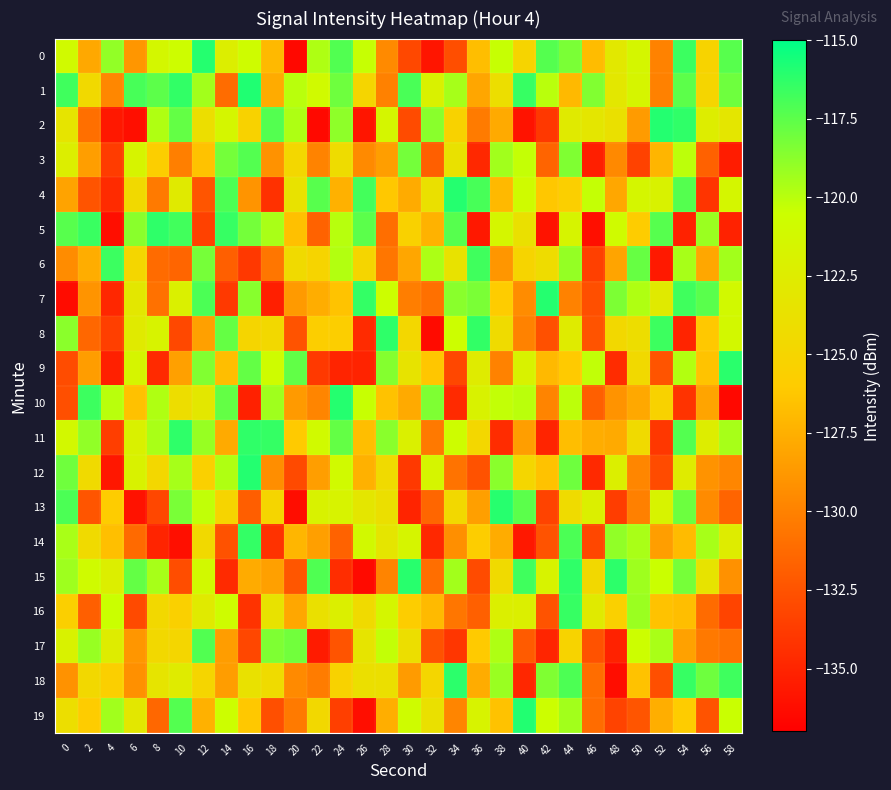

Which category has the lowest value across all series?

20